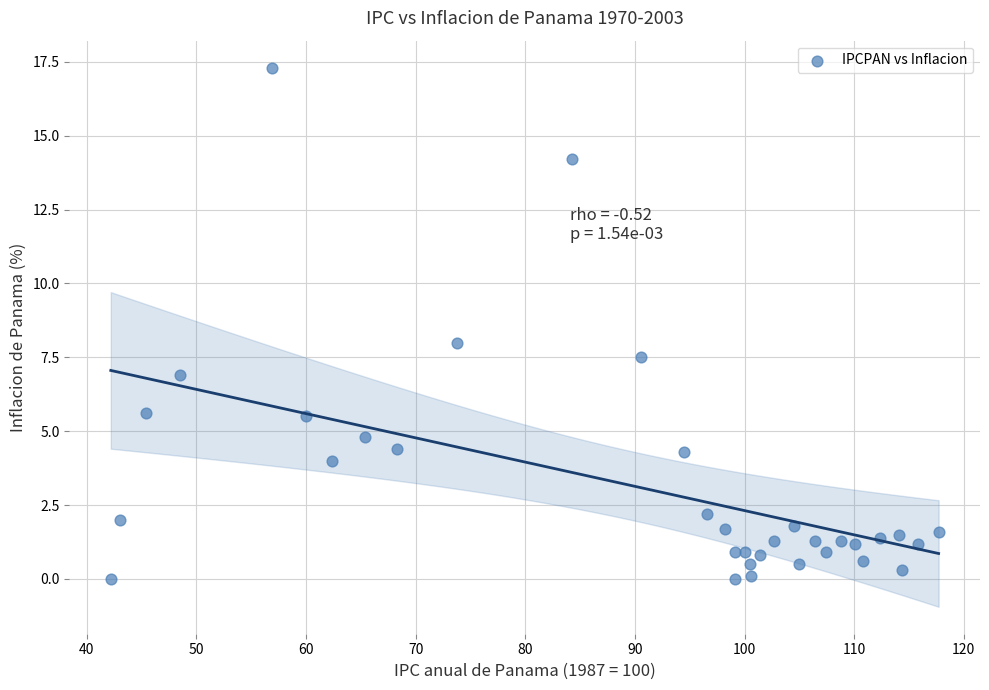

What is the range of Y values (max minus min)?

17.3